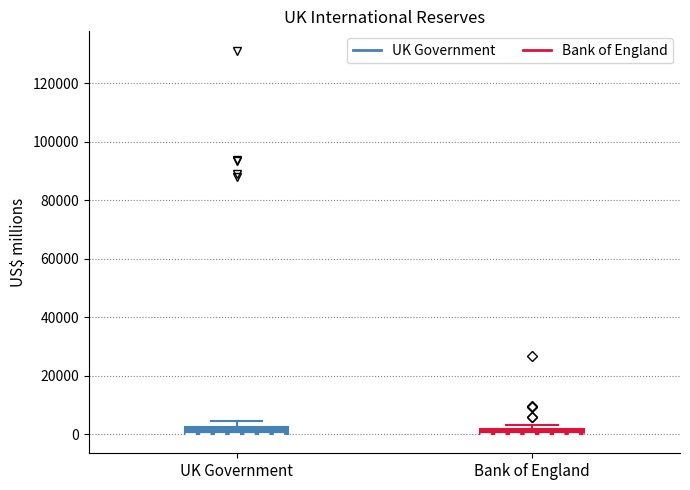

Where is the upper edge of the box for UK Government on the y-axis? The values are not printed on the chart, so give them approximately, as read against the axis.

2000